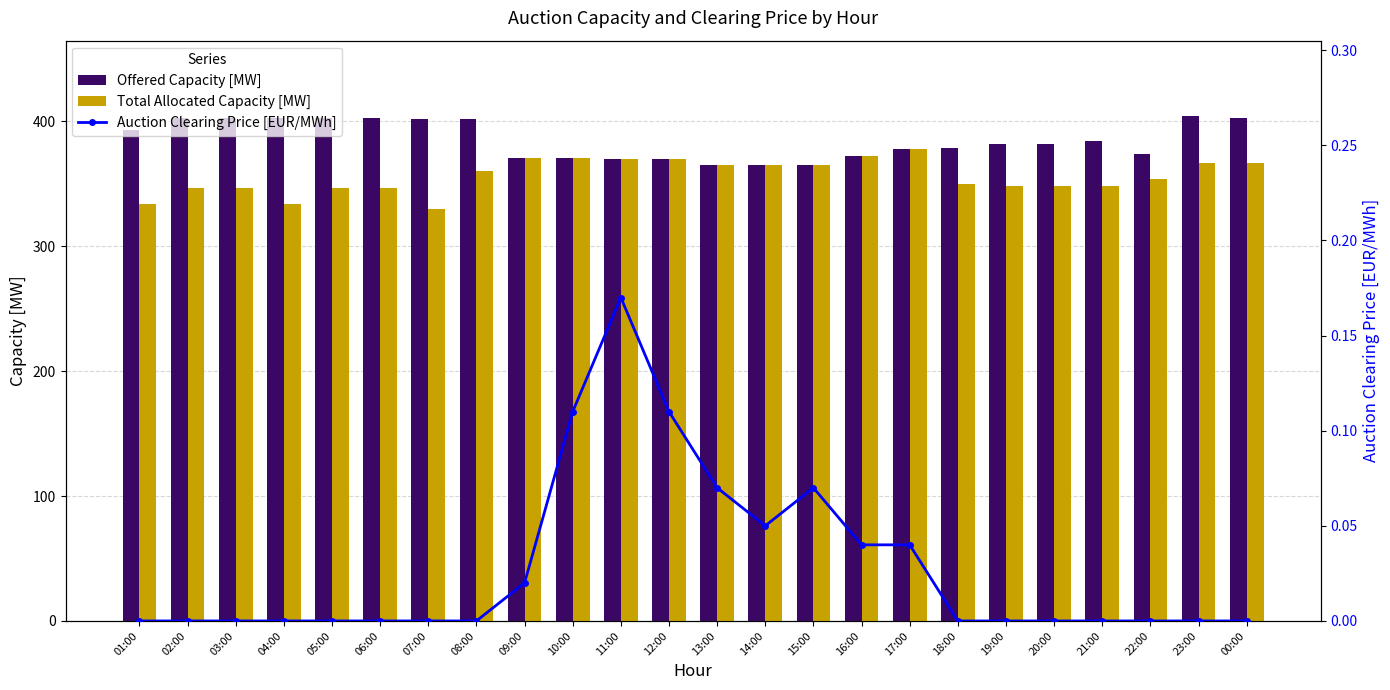

What is the label of the 18th bar from the right?

07:00